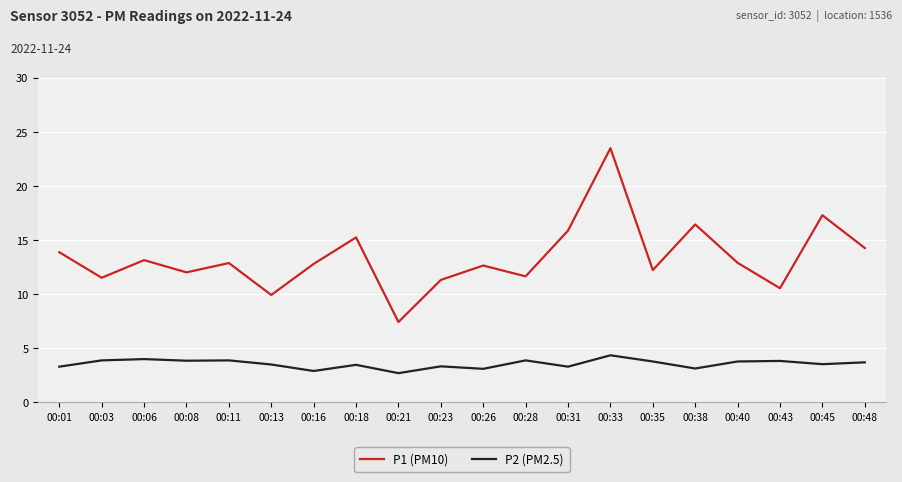

What is the lowest value of the P1 (PM10) series?

7.4